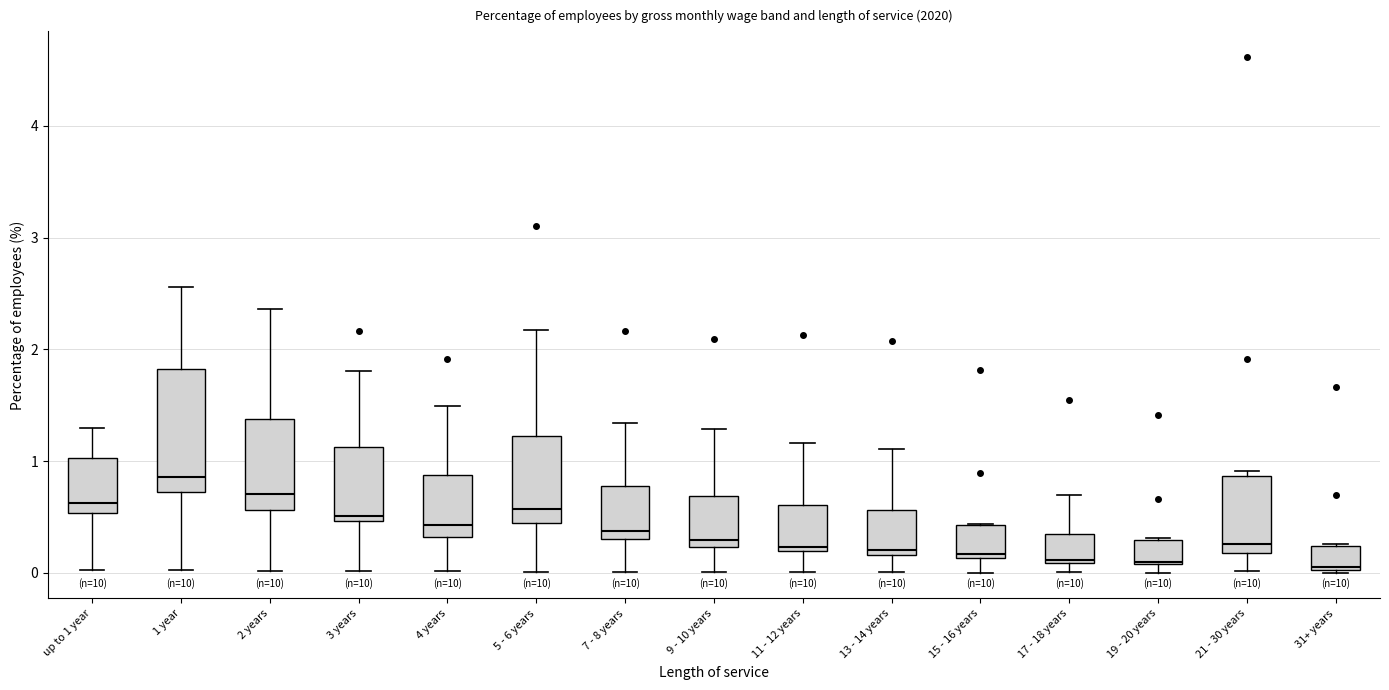

Which box has the highest median line?

1 year